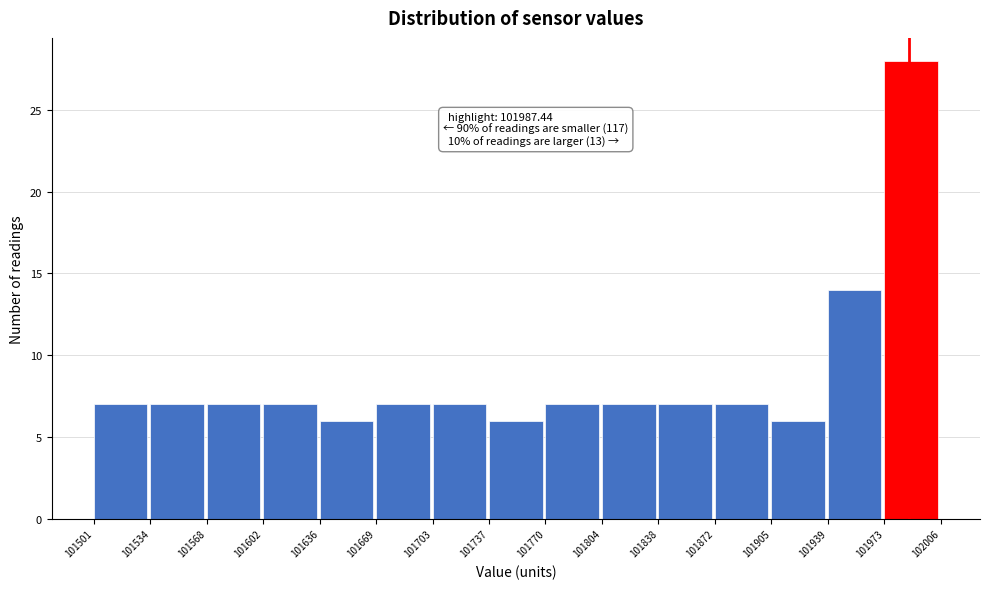

Which range on the x-axis has the tallest bar?

101973 to 102006